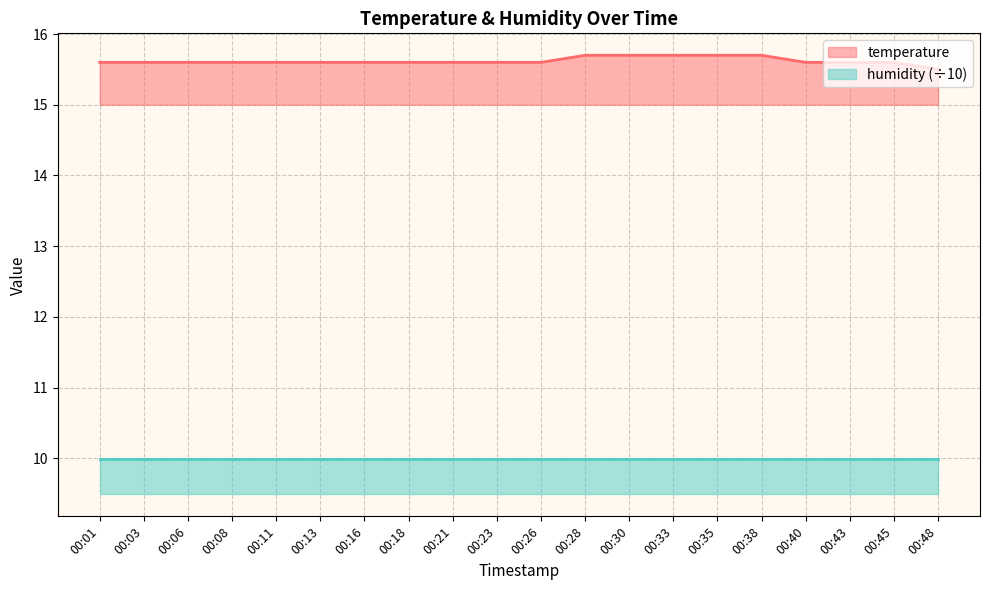

Reading left to right, transcribe all the data shown in this chart.

00:01=15.6	00:03=15.6	00:06=15.6	00:08=15.6	00:11=15.6	00:13=15.6	00:16=15.6	00:18=15.6	00:21=15.6	00:23=15.6	00:26=15.6	00:28=15.7	00:30=15.7	00:33=15.7	00:35=15.7	00:38=15.7	00:40=15.6	00:43=15.6	00:45=15.6	00:48=15.5